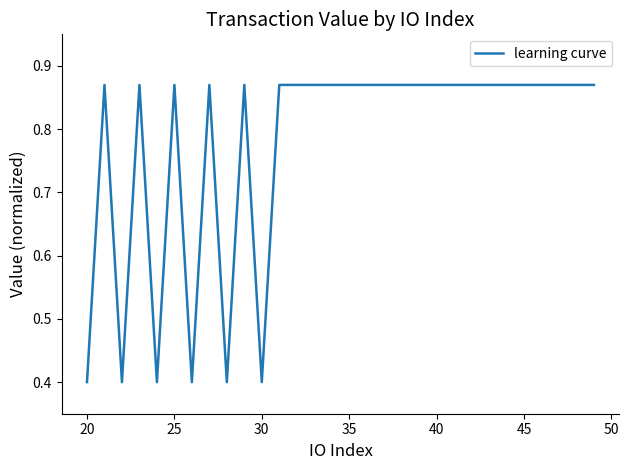

What is the smallest value displayed?

0.4